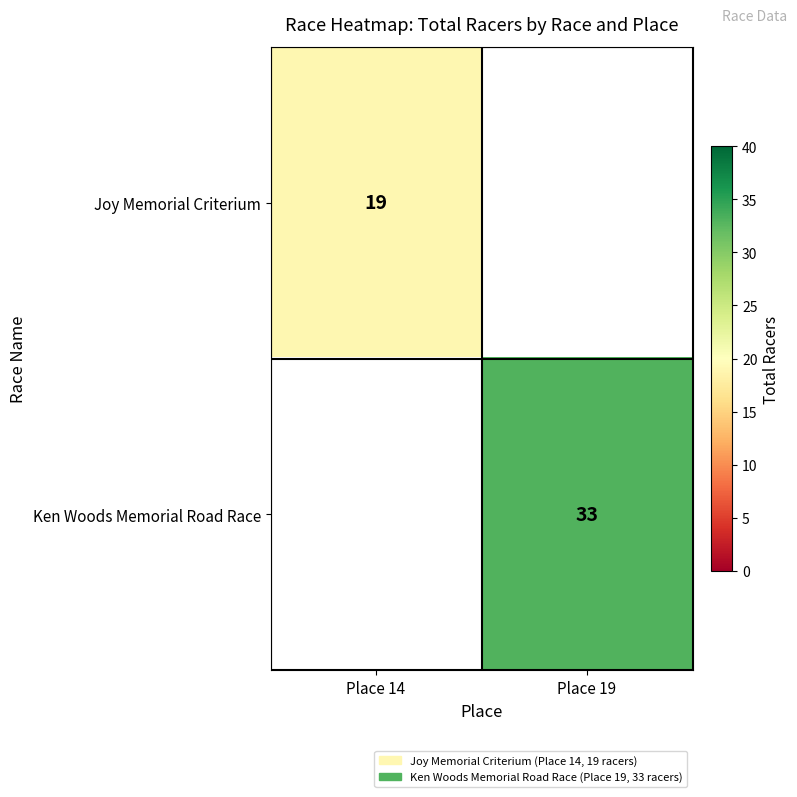

The Ken Woods Memorial Road Race series shows 33 at Place 19. True or false?

True